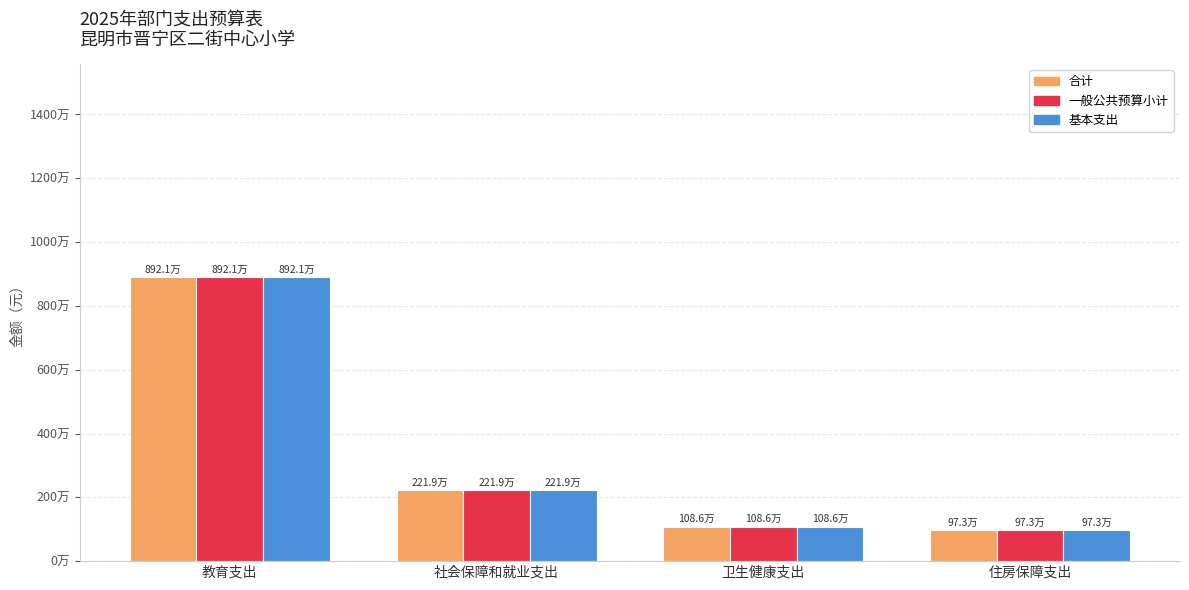

Does the chart contain any negative values?

No